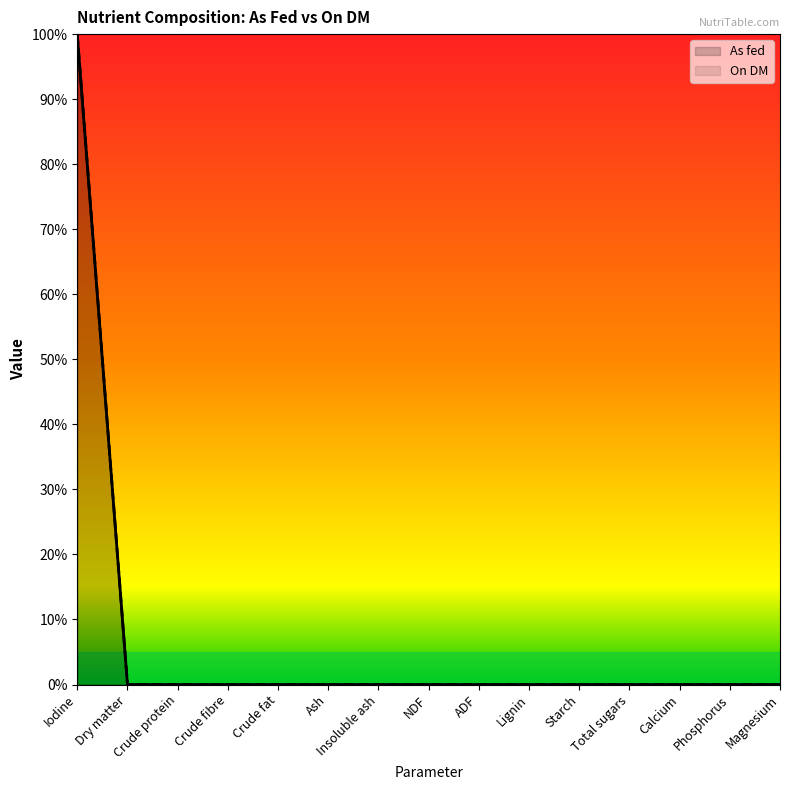

True or false: On DM has a value of 0.0 at Lignin.

True